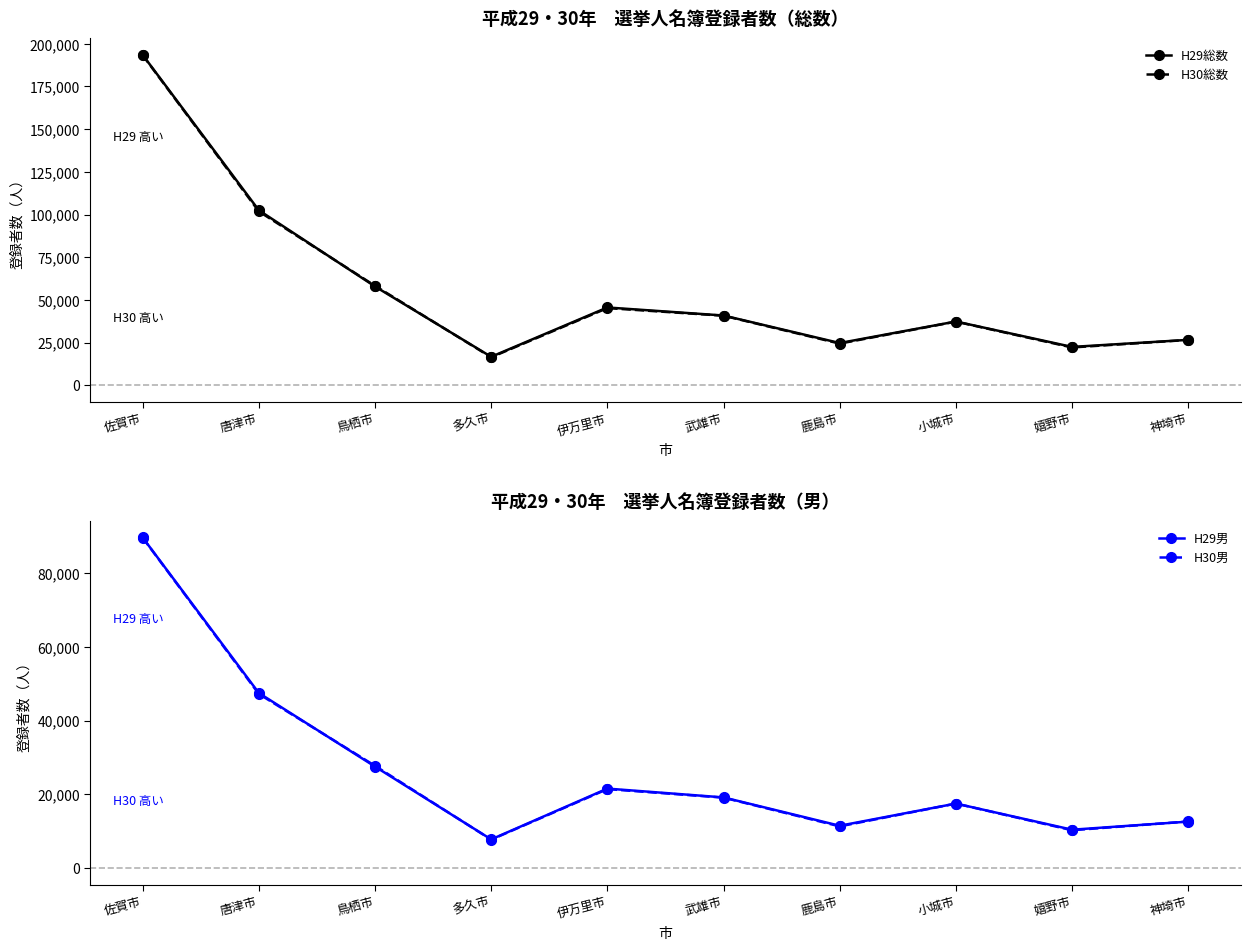

Rank the categories by H30総数 value from highest to lowest.

佐賀市, 唐津市, 鳥栖市, 伊万里市, 武雄市, 小城市, 神埼市, 鹿島市, 嬉野市, 多久市